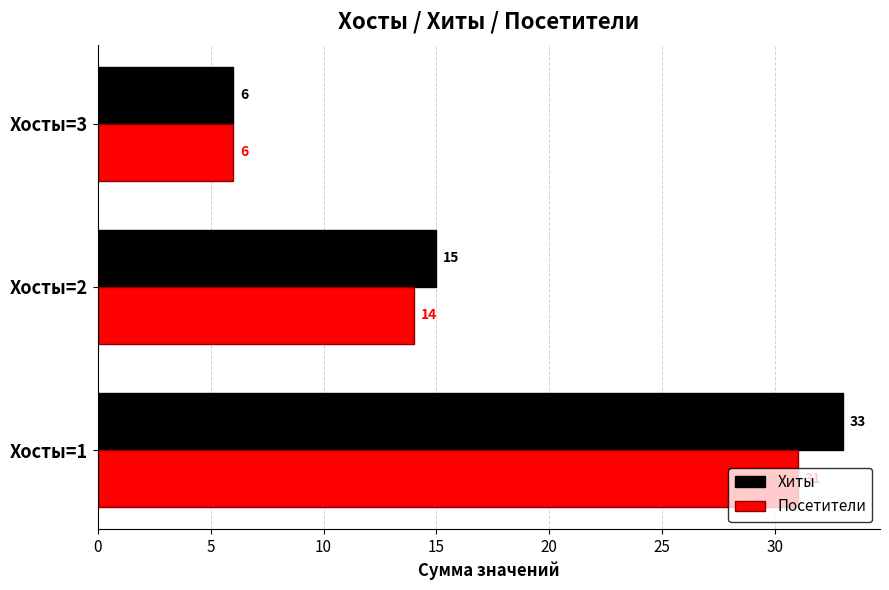

What is the average value of the Хиты series?

18